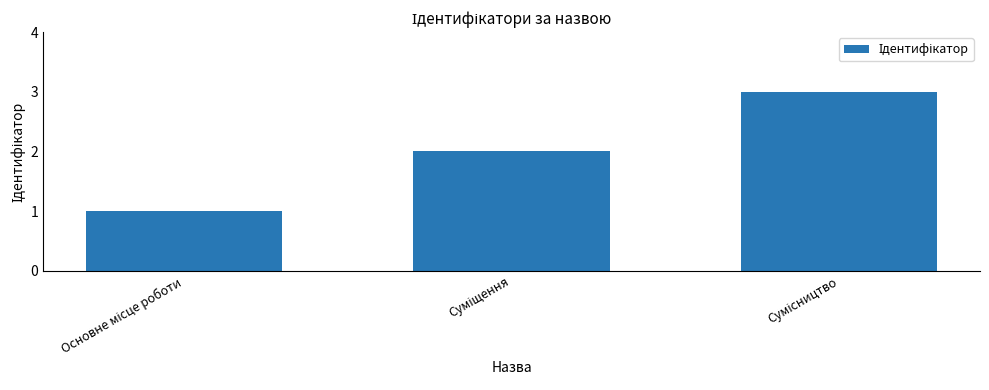

What is the sum of all values?

6